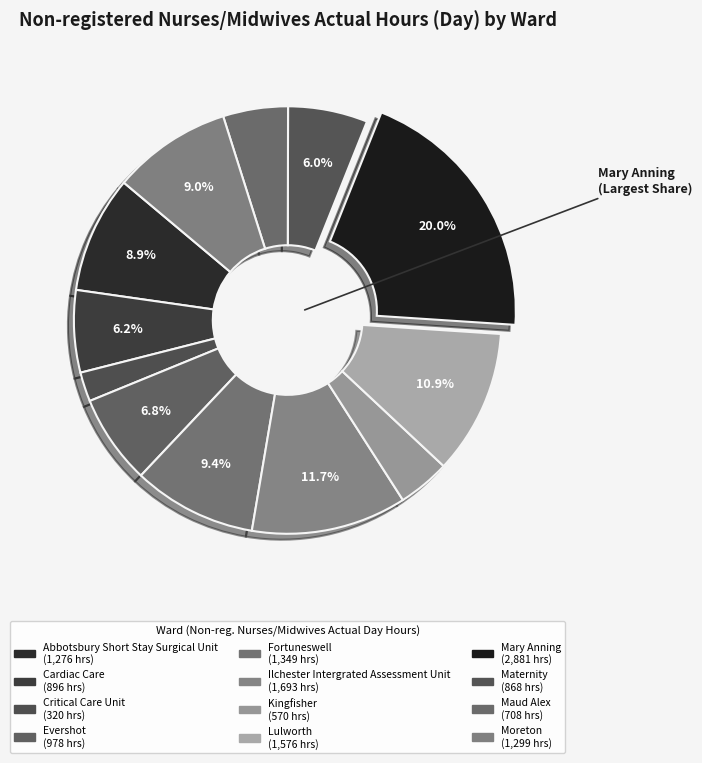

Count the number of slices in the pie.

12